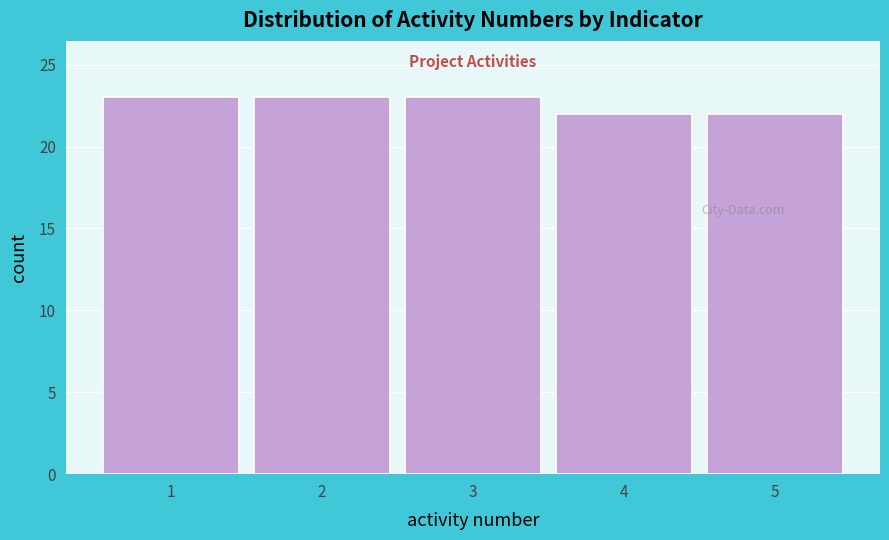

How tall is the bar that spans 2.5 to 3.5 on the x-axis? The values are not printed on the chart, so give them approximately, as read against the axis.

23